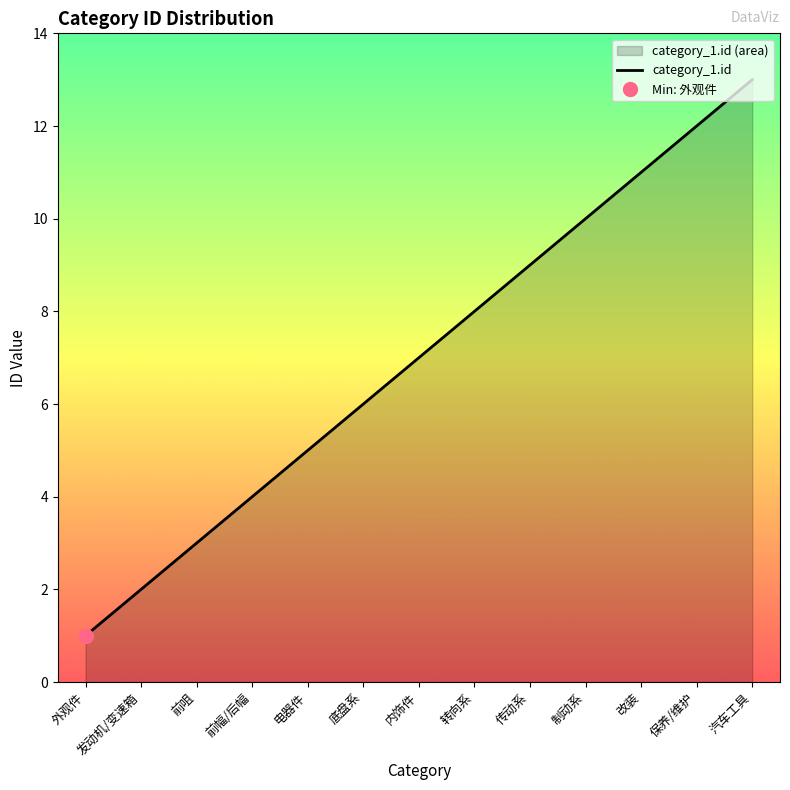

What is the maximum value shown in the chart?

13